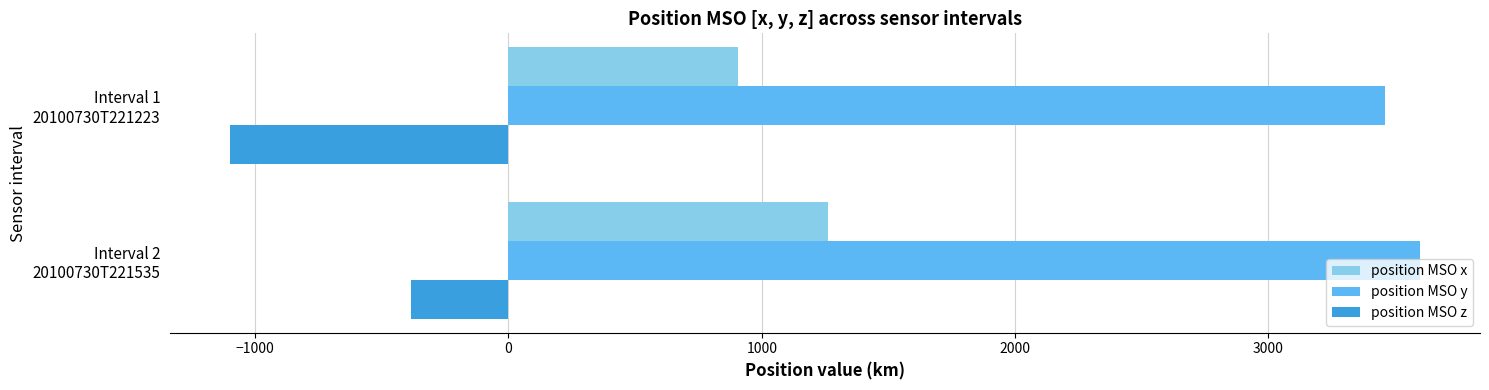

Rank the series by their average value, from highest to lowest.

position MSO y, position MSO x, position MSO z